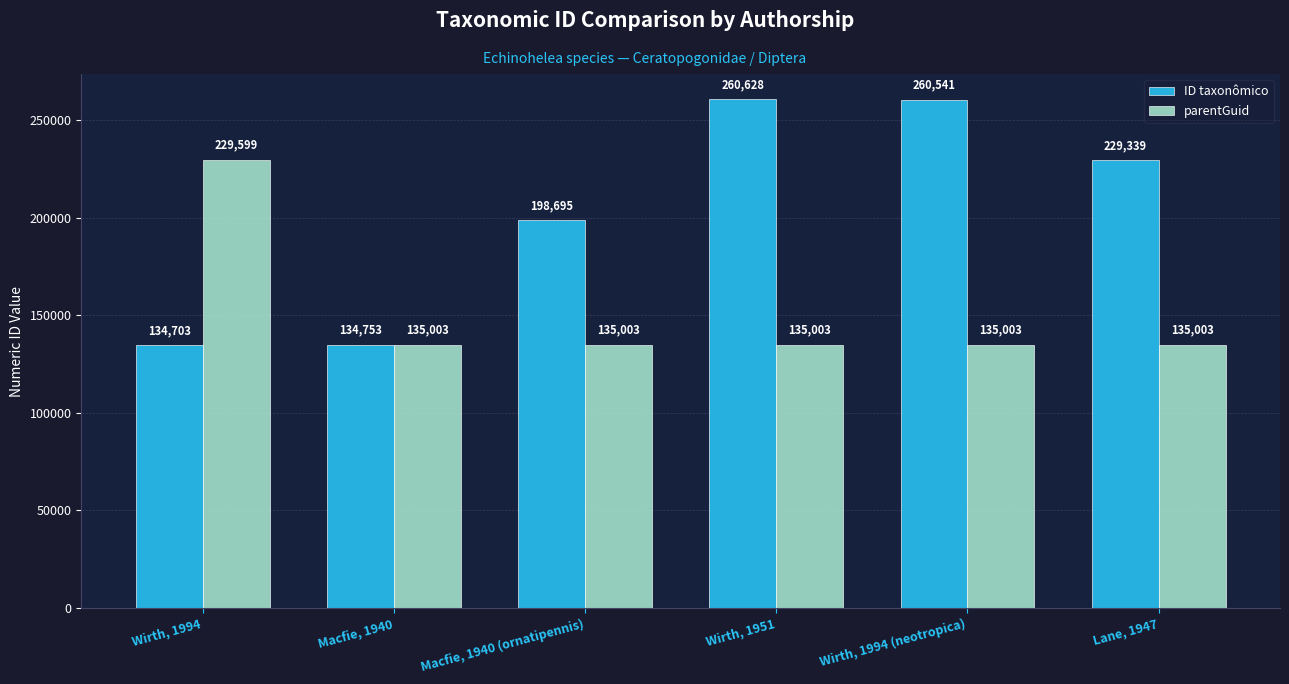

What is the difference between the ID taxonômico values at Macfie, 1940 (ornatipennis) and Wirth, 1994?

63992